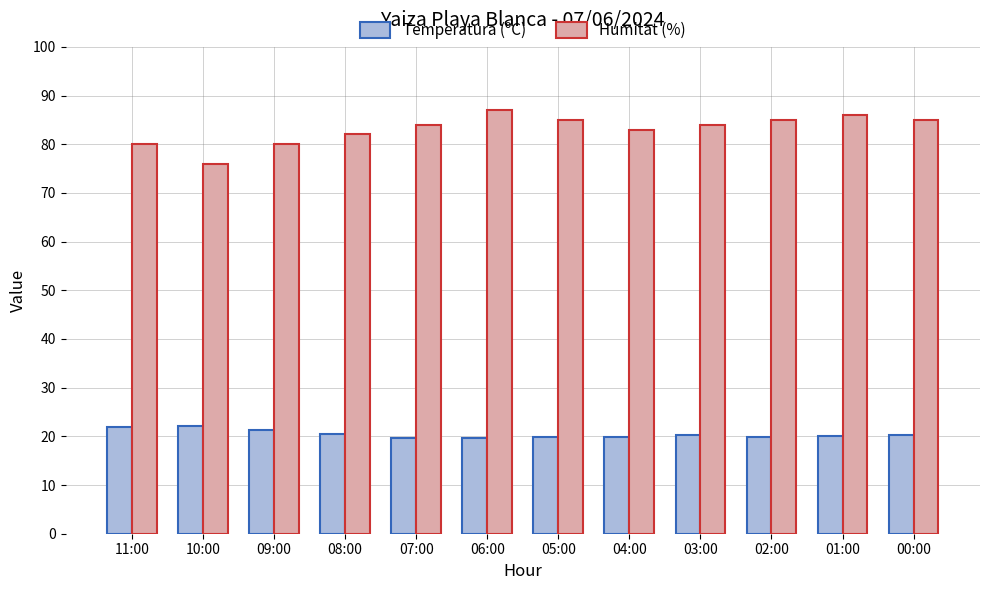

Is the value of Humitat (%) at 06:00 greater than the value of Temperatura (ºC) at 04:00?

Yes